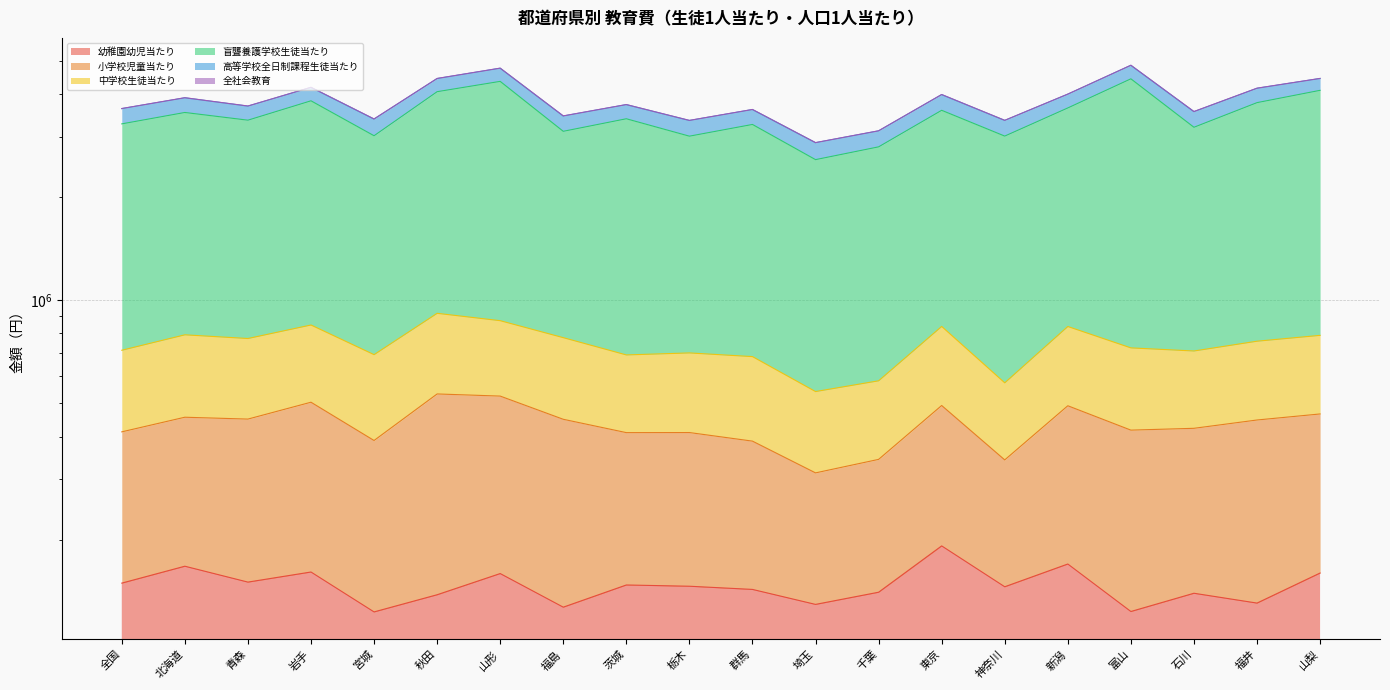

In 幼稚園幼児当たり, how many points are lower than both neighbors (excluding endpoints)?

7